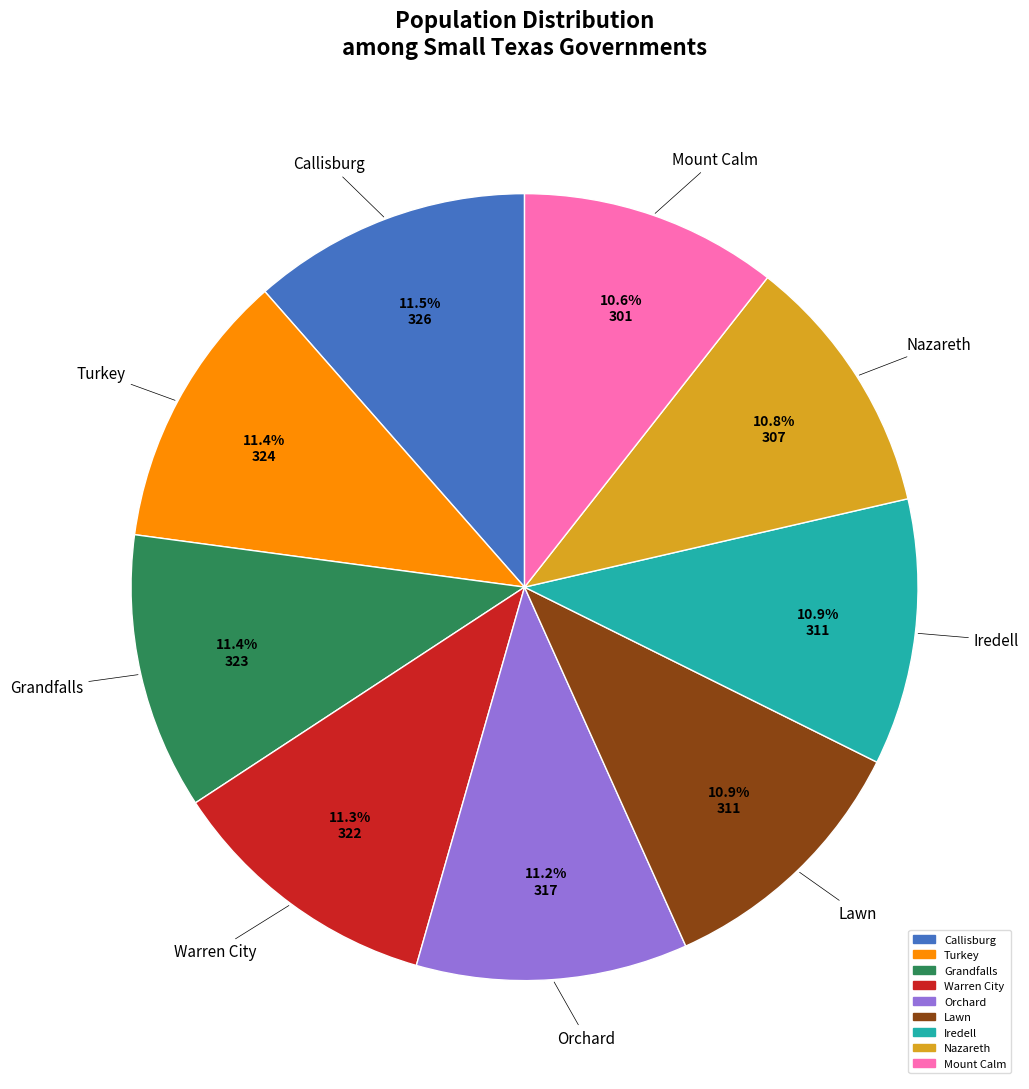

What percentage is the Lawn slice, to the nearest percent?

11%